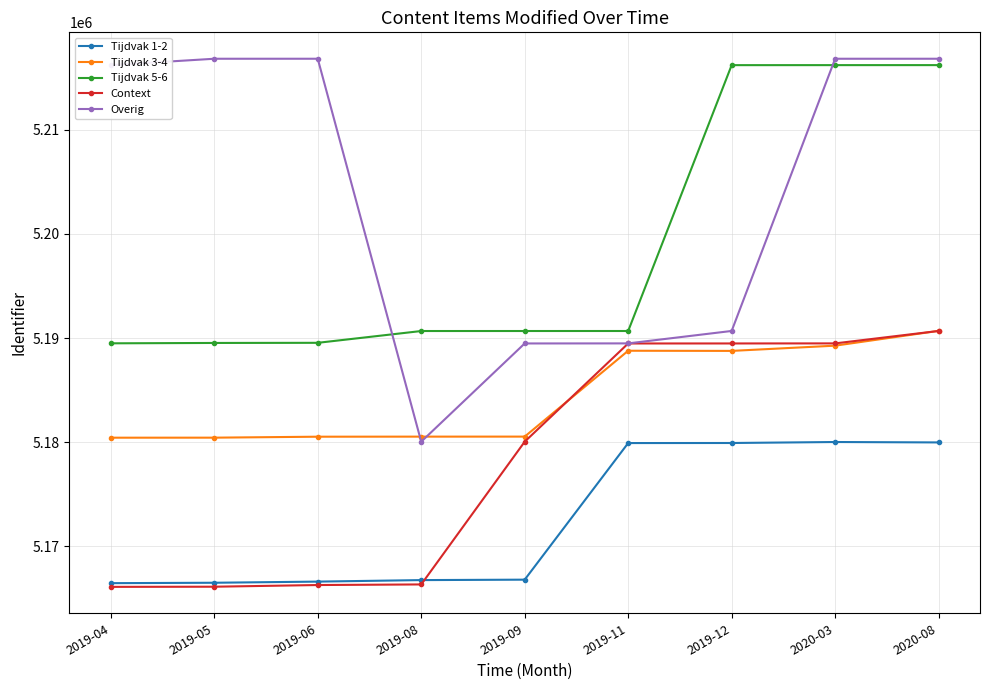

Is it true that Overig equals 5216803 at 2020-03?

True